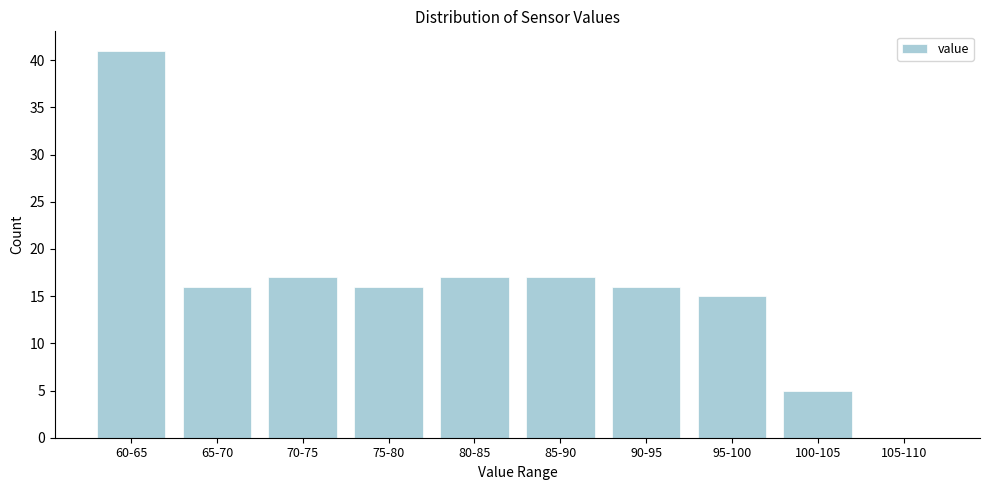

Reading left to right, list all the values displayed in this chart.

60-65=41	65-70=16	70-75=17	75-80=16	80-85=17	85-90=17	90-95=16	95-100=15	100-105=5	105-110=0